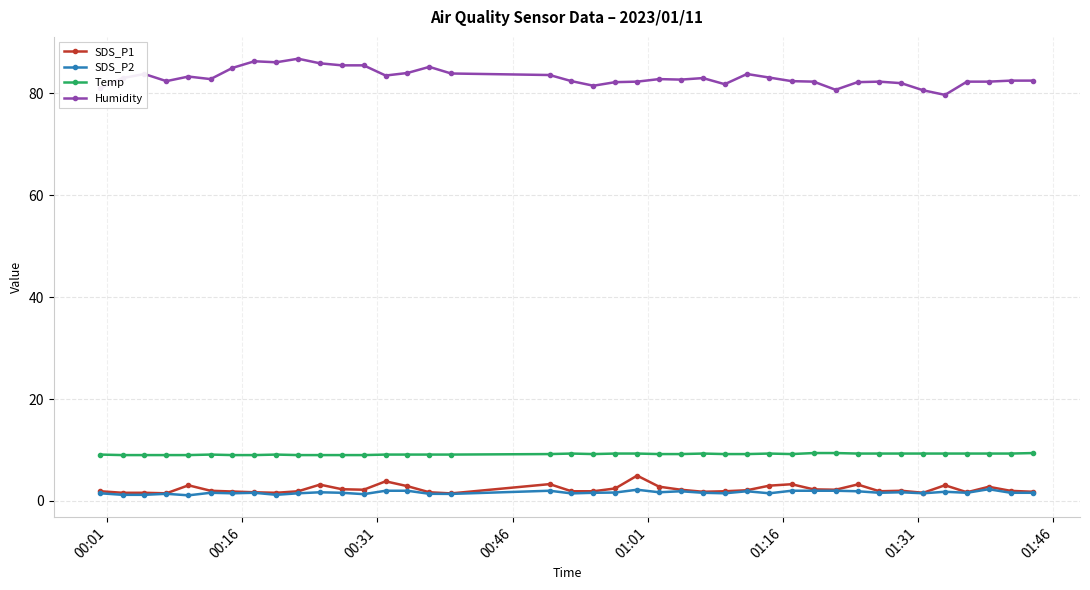

What is the value of the Humidity point at the 5th from the left?

83.3